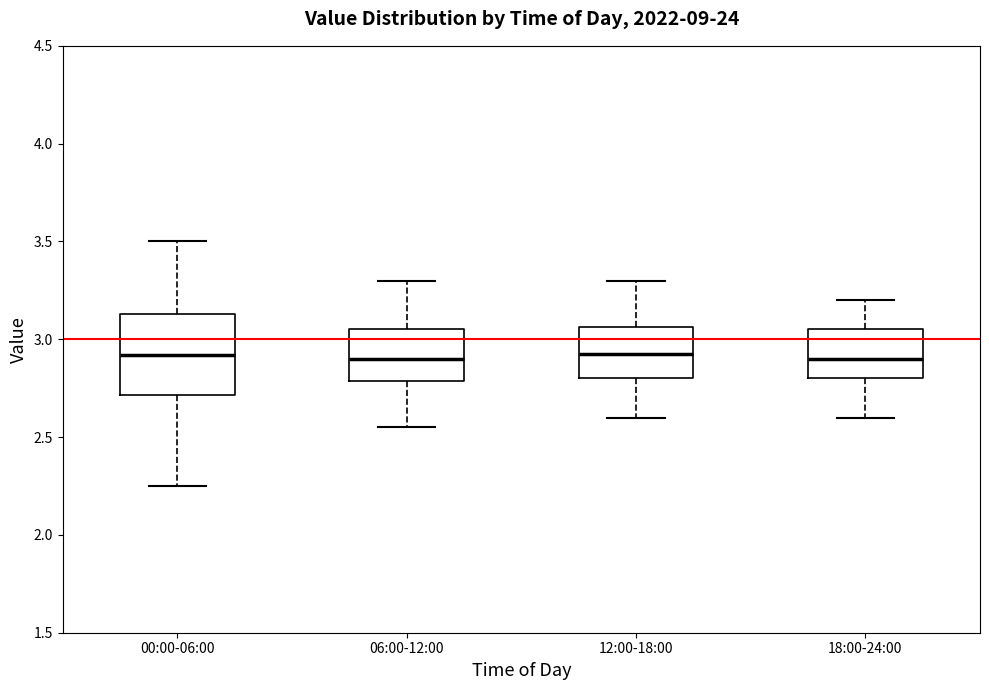

Which box is the tallest, from its lower edge to its upper edge?

00:00-06:00